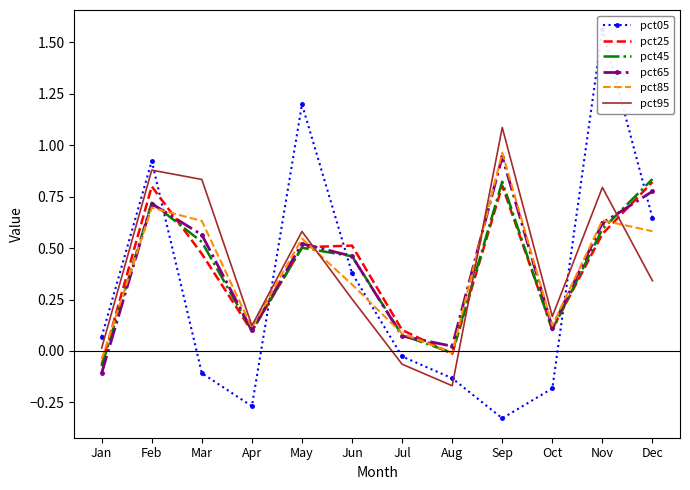

Rank the series by their maximum value, from highest to lowest.

pct05, pct95, pct85, pct65, pct45, pct25